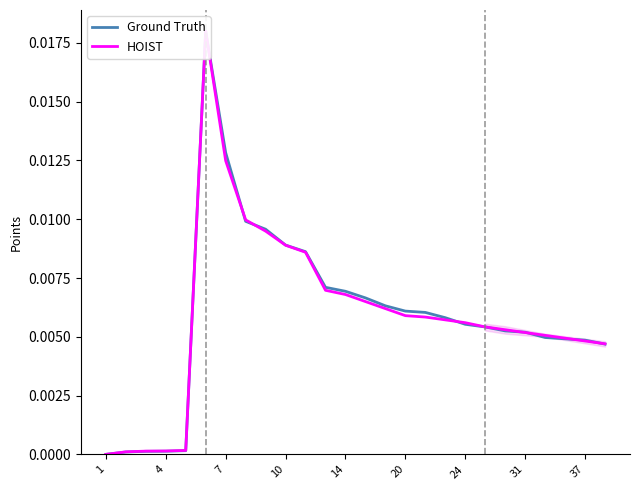

True or false: HOIST has more than 2 points higher than both neighbors.

False